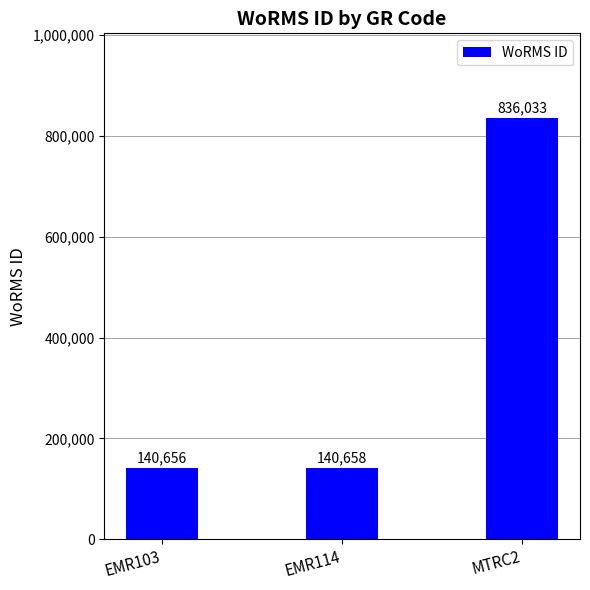

Reading left to right, what are all the values shown in this chart?

140656	140658	836033